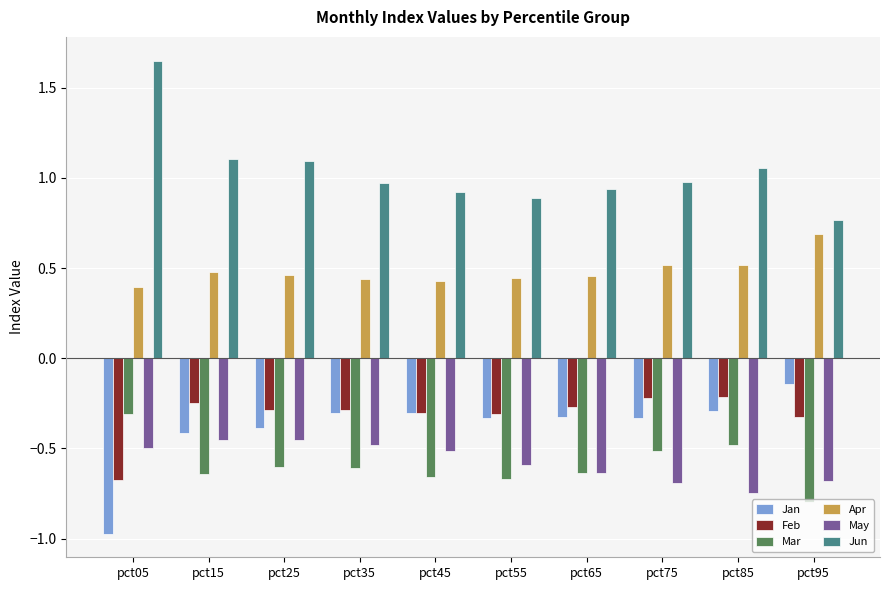

What is the spread (max minus min) of values at pct35?

1.6